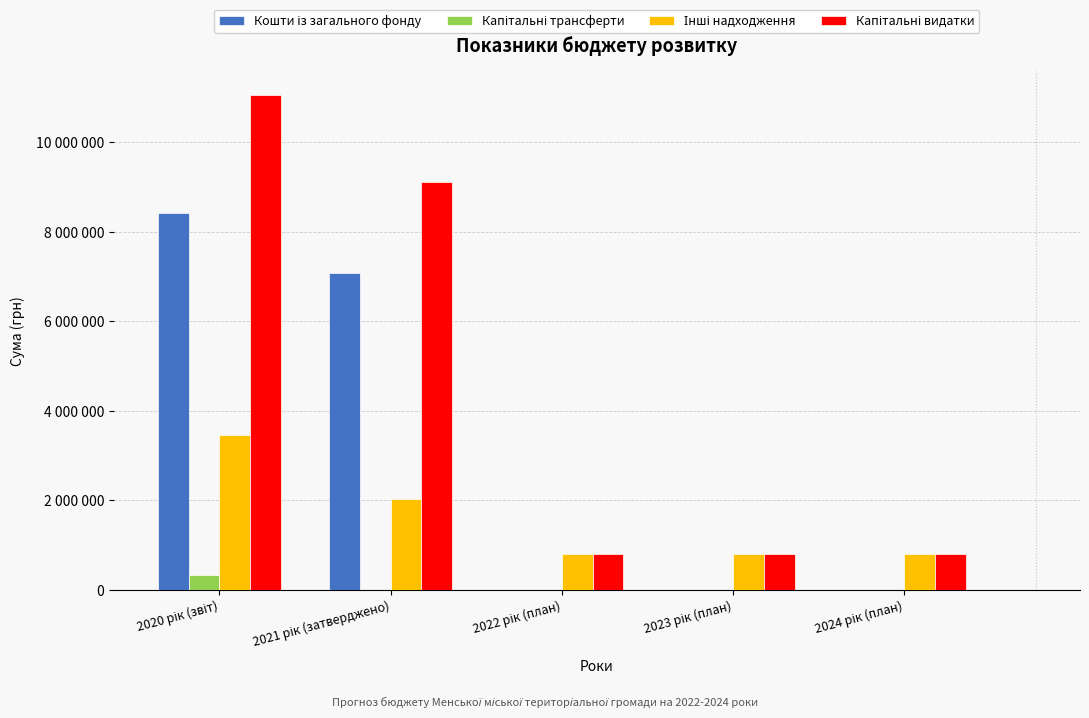

Are the bars horizontal?

No